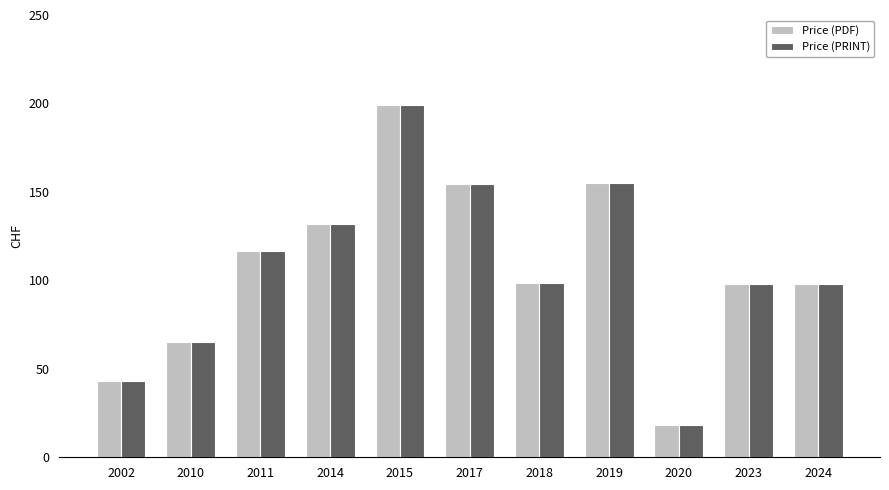

Is the value of Price (PRINT) at 2019 greater than the value of Price (PDF) at 2018?

Yes